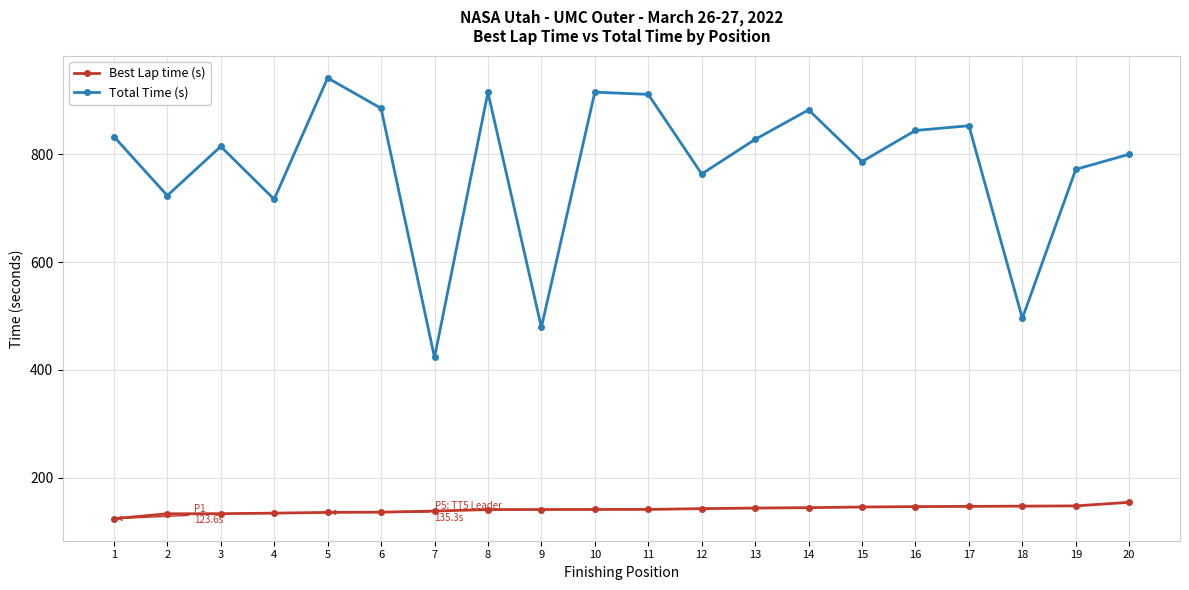

Rank the series by their maximum value, from lowest to highest.

Best Lap time (s), Total Time (s)